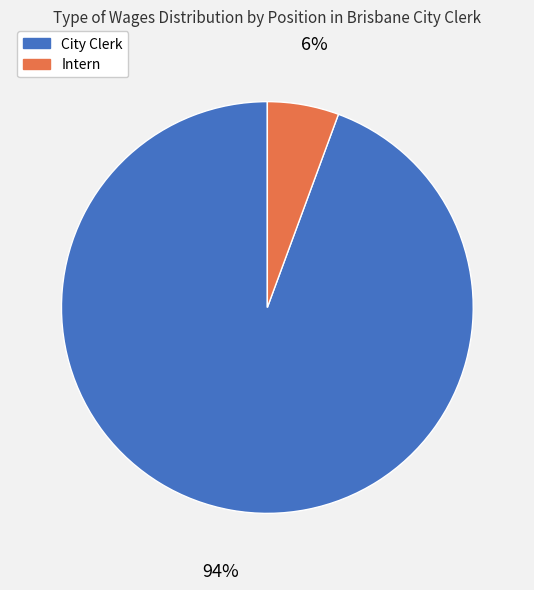

Which category has the biggest portion of the pie?

City Clerk